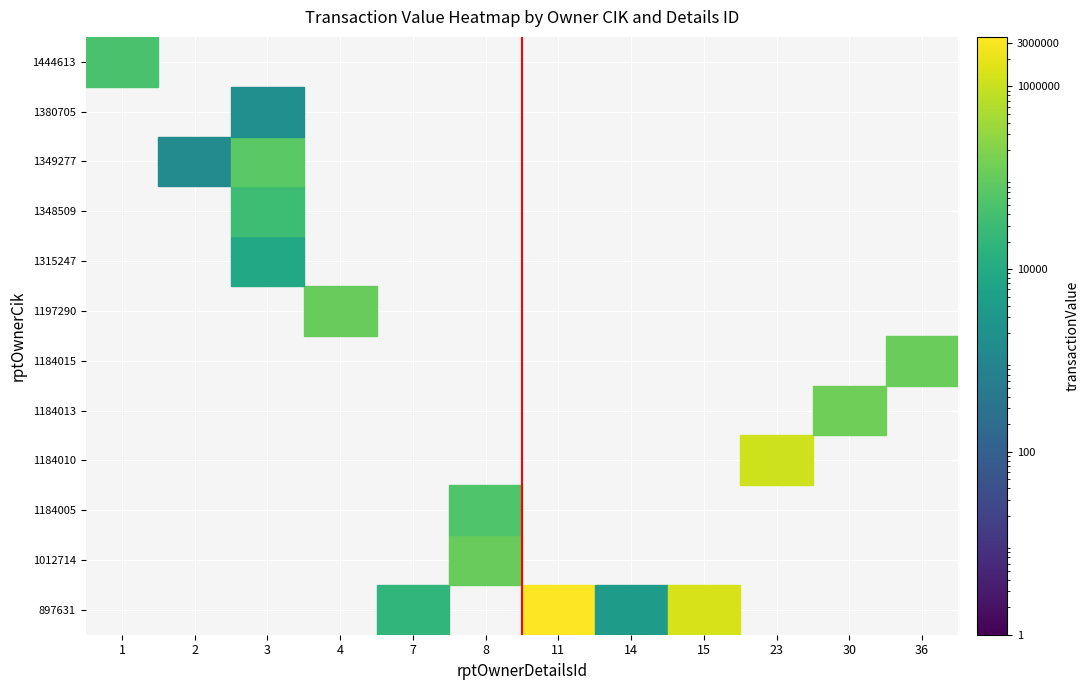

At how many categories does at least one series exceed 2445788?

1